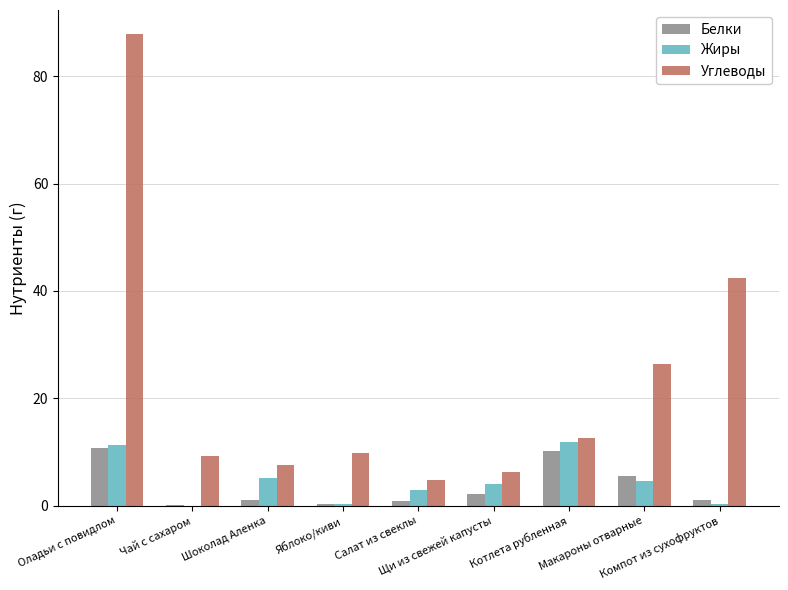

What is the sum of all Углеводы values?

207.1